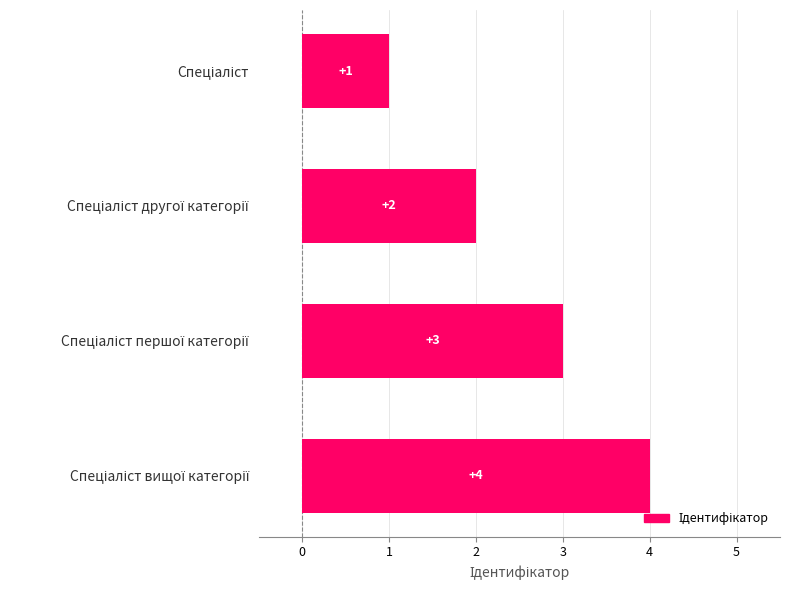

Does the chart contain any negative values?

No